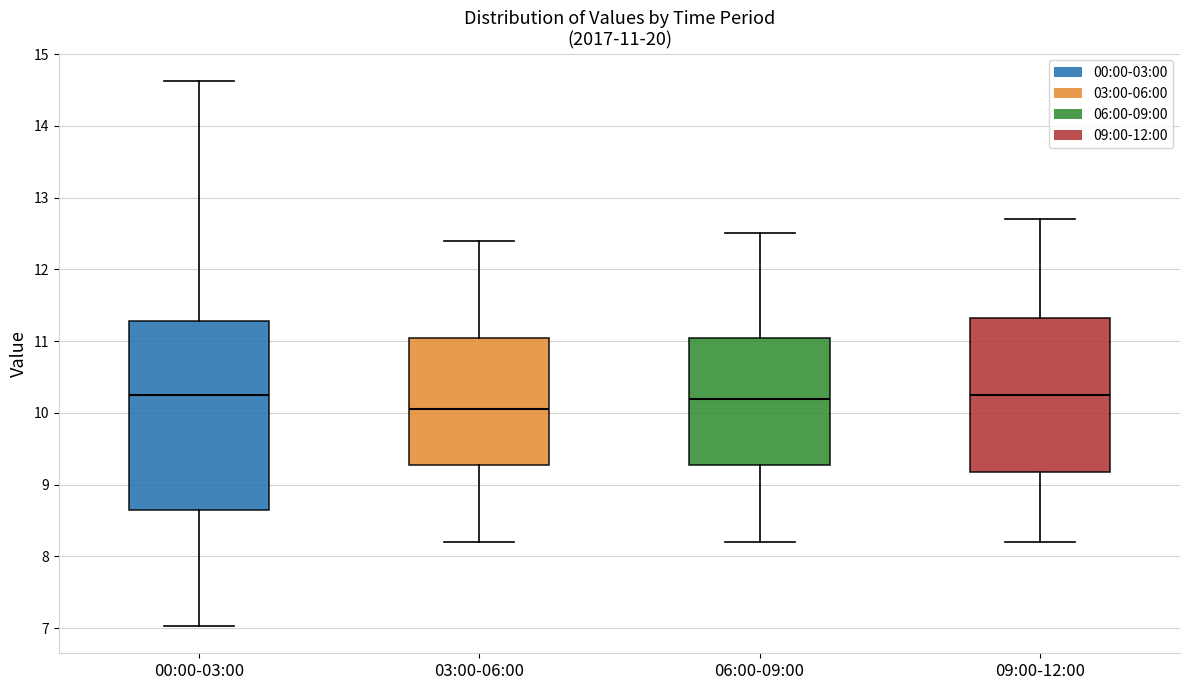

Comparing the boxes themselves (not the whiskers), which one is the tallest?

00:00-03:00